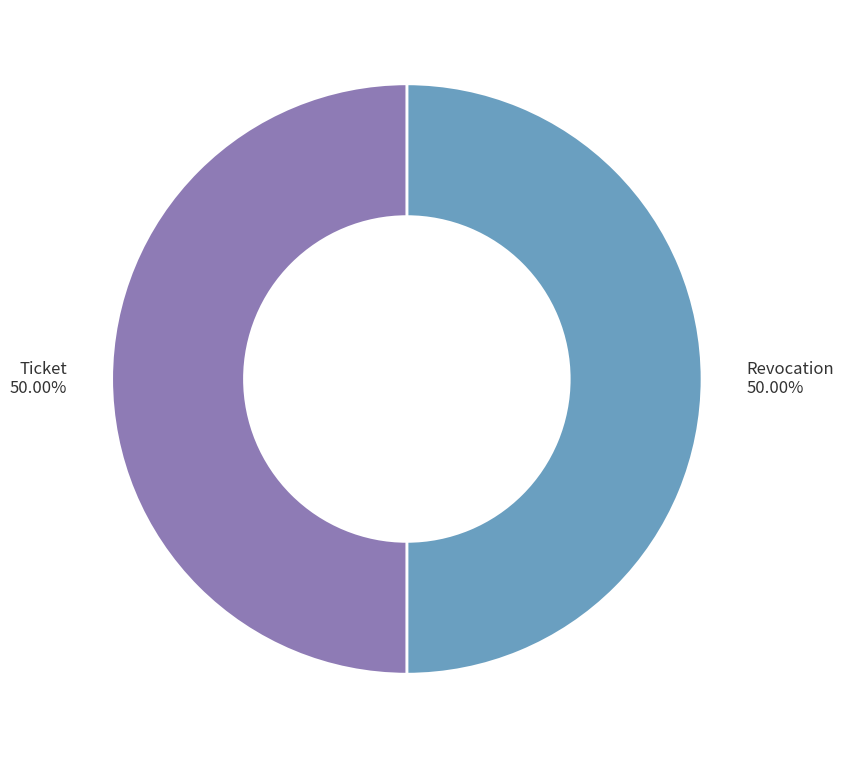

What is the ratio of the value at Ticket to the value at Revocation?

1.0